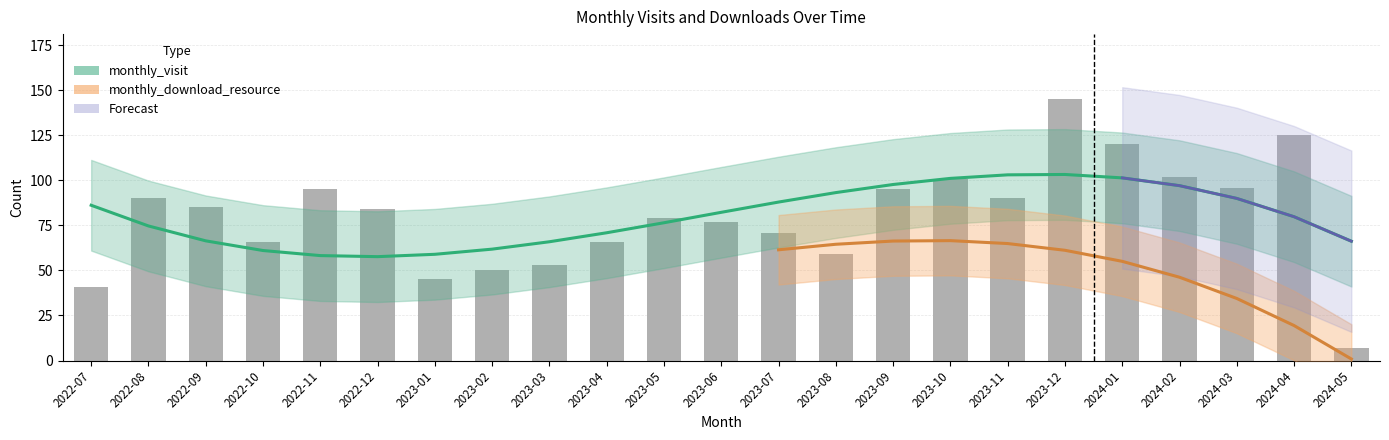

What is the minimum value shown in the chart?

7